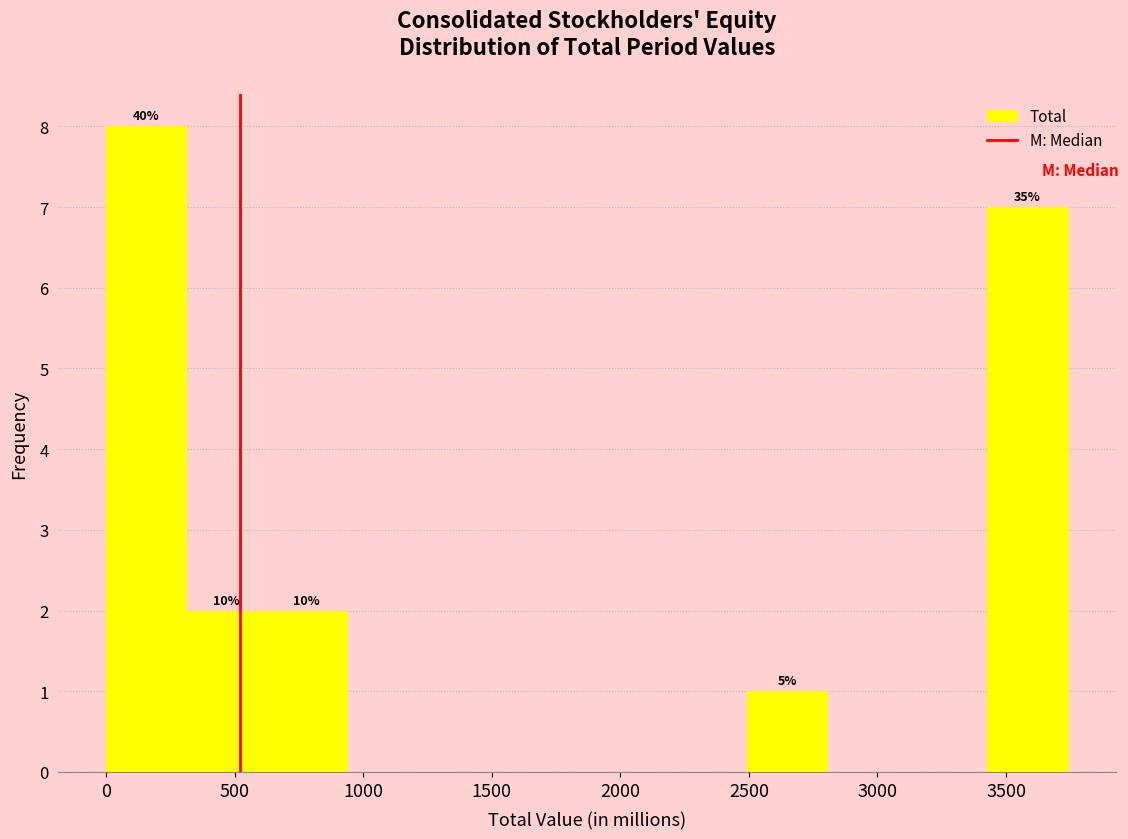

Over which range of the x-axis is the bar tallest?

0 to 300